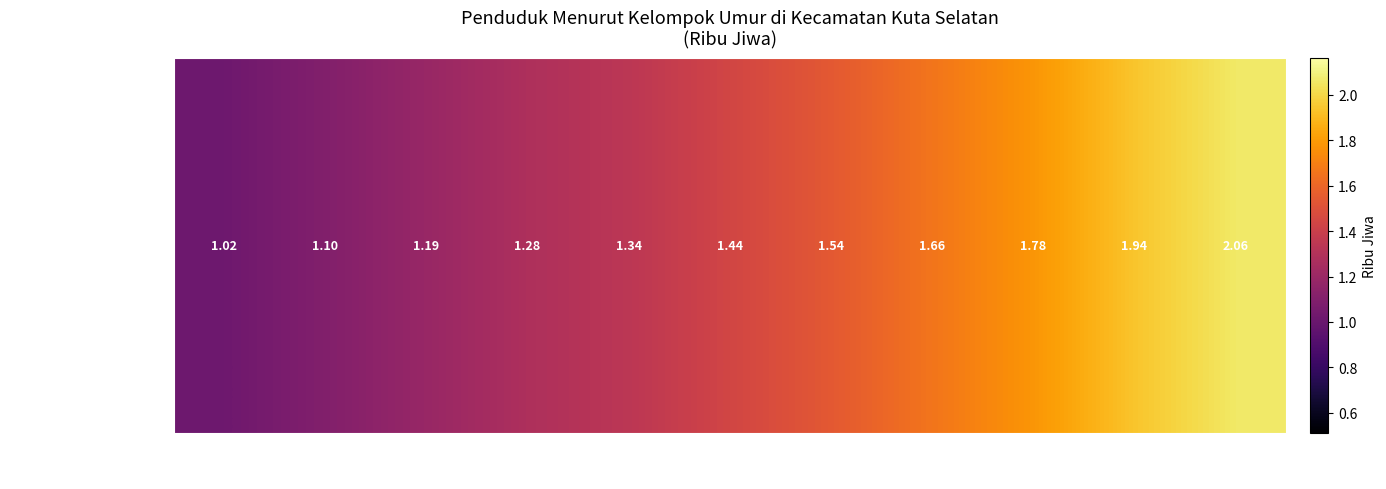

What is the difference between the maximum and minimum values?

1.0